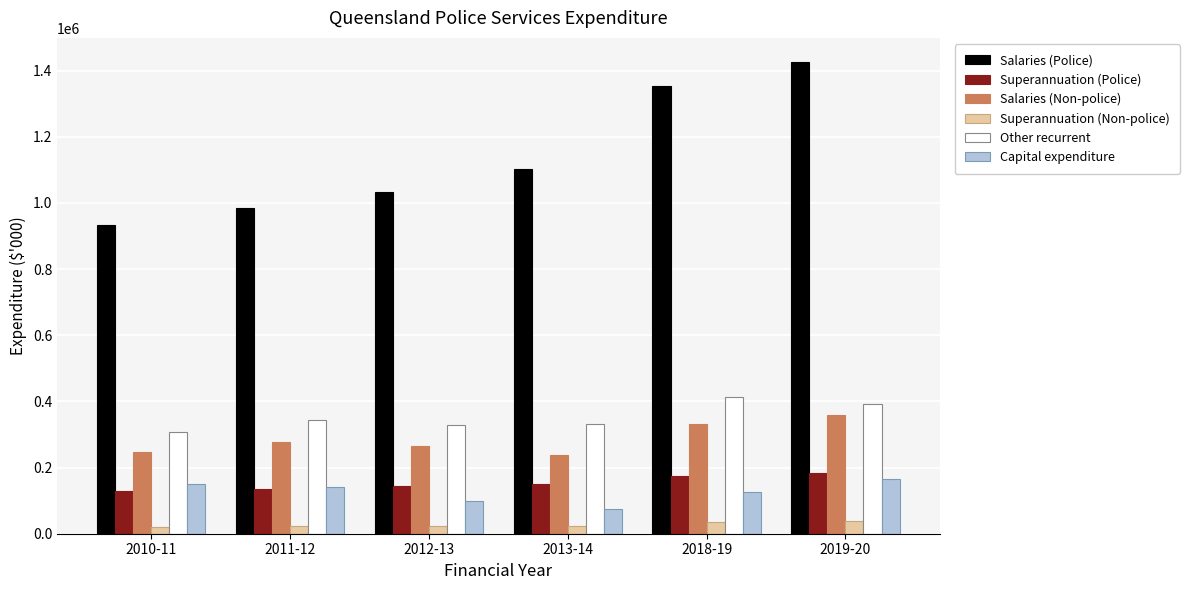

What is the total value across all series at 2013-14?

1918370